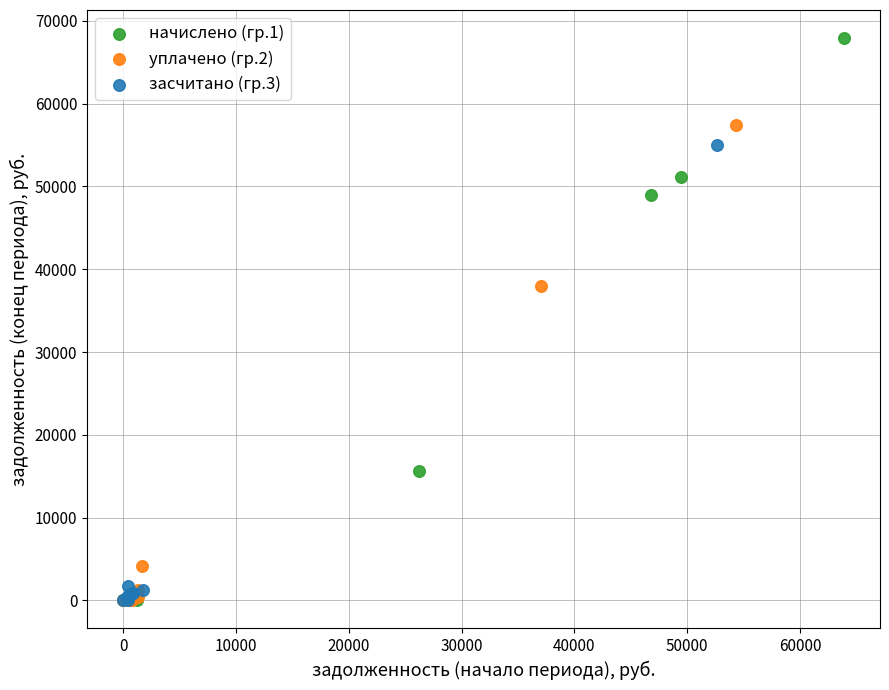

Which series reaches the maximum Y coordinate?

начислено (гр.1)